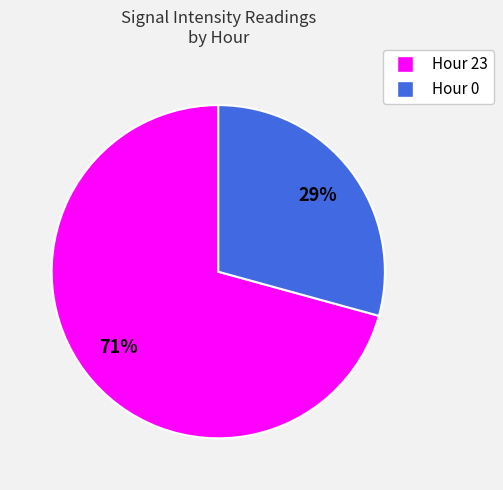

Does any single category account for the majority?

Yes